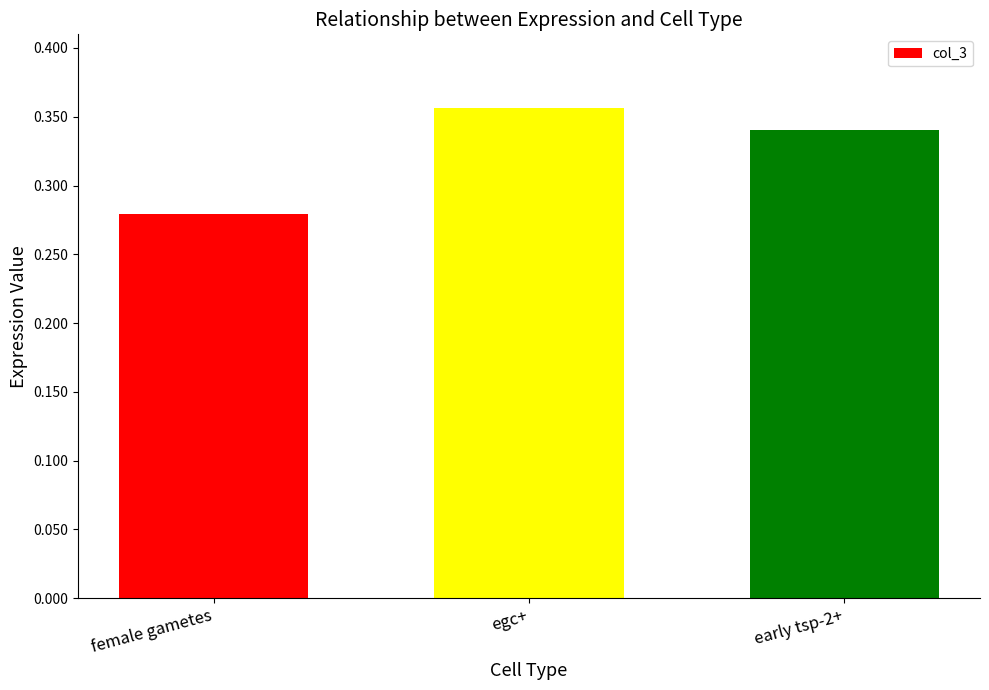

Is it true that the value at female gametes is 0.4?

False